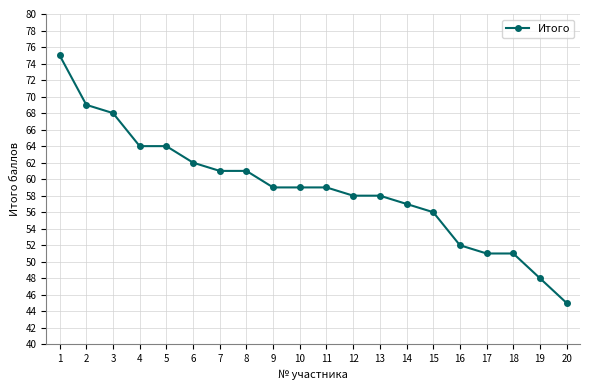

At which label does the data first exceed 59?

1